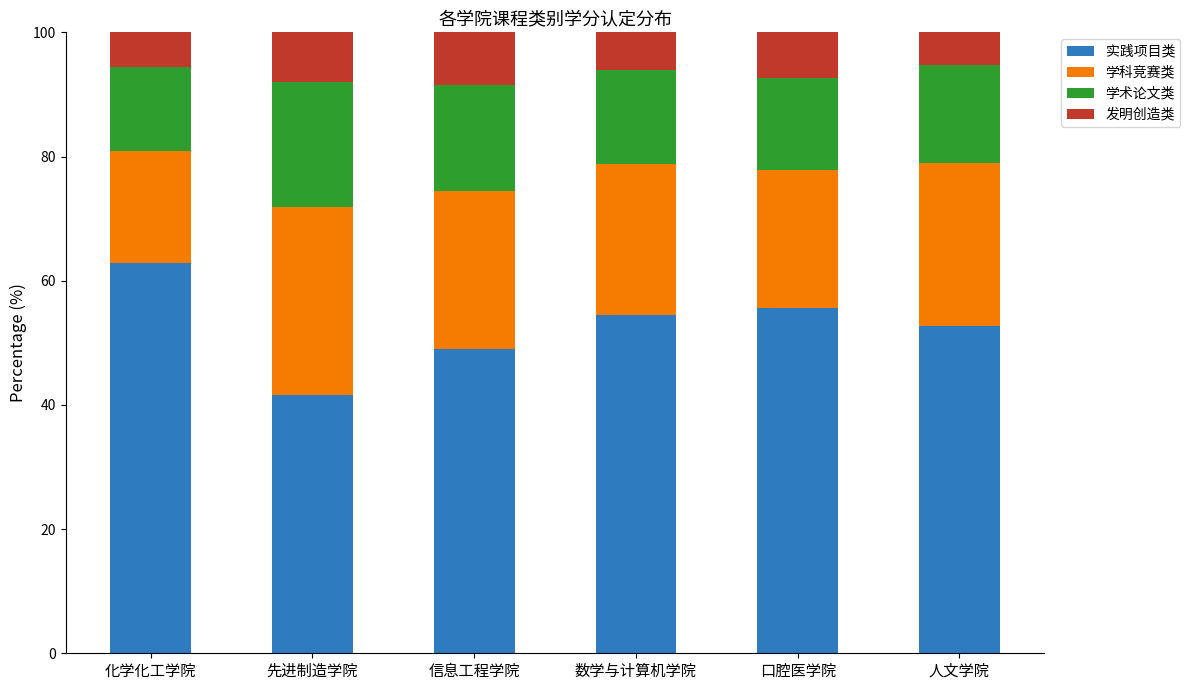

Reading left to right, transcribe the values for 实践项目类.

62.9	41.6	48.9	54.5	55.6	52.6